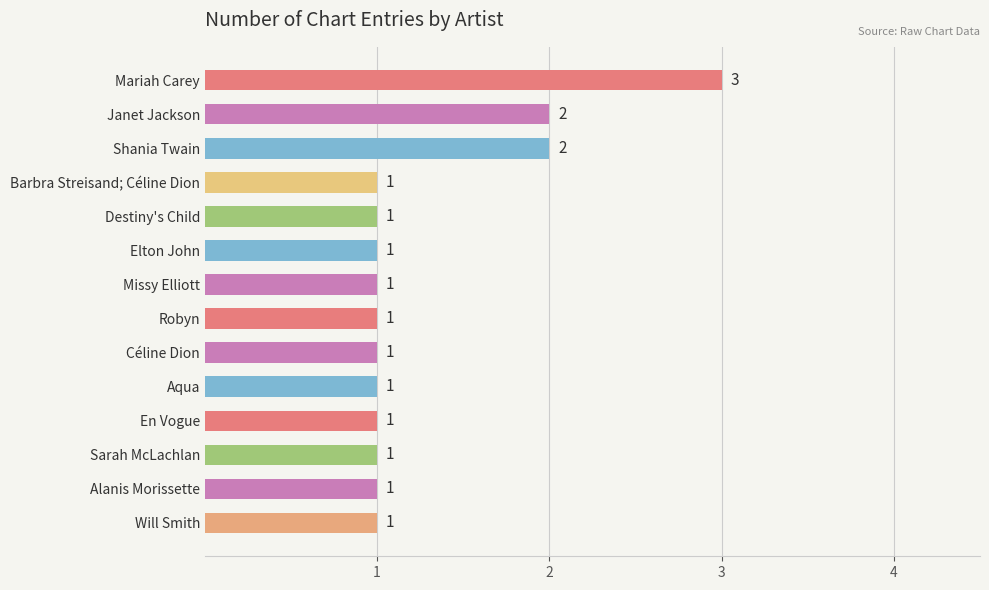

Reading bottom to top, what are all the values shown in this chart?

1	1	1	1	1	1	1	1	1	1	1	2	2	3